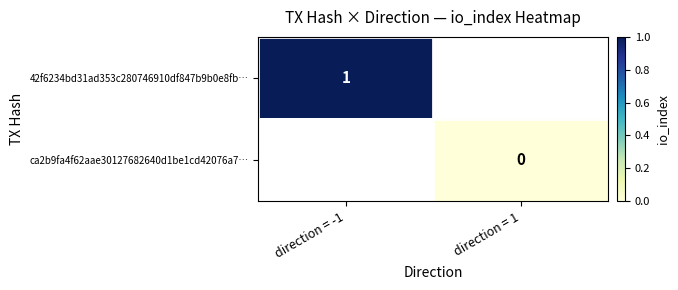

Is it true that 42f6234bd31ad353c280746910df847b9b0e8fb… equals 1 at direction = -1?

True